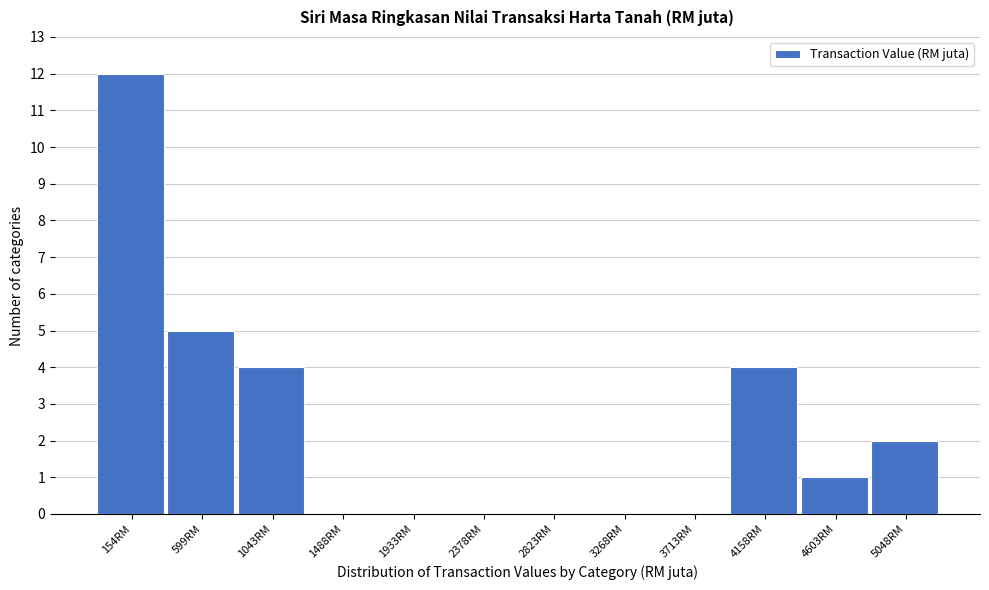

Reading right to left, list all the values displayed in this chart.

5048RM=2	4603RM=1	4158RM=4	3713RM=0	3268RM=0	2823RM=0	2378RM=0	1933RM=0	1488RM=0	1043RM=4	599RM=5	154RM=12